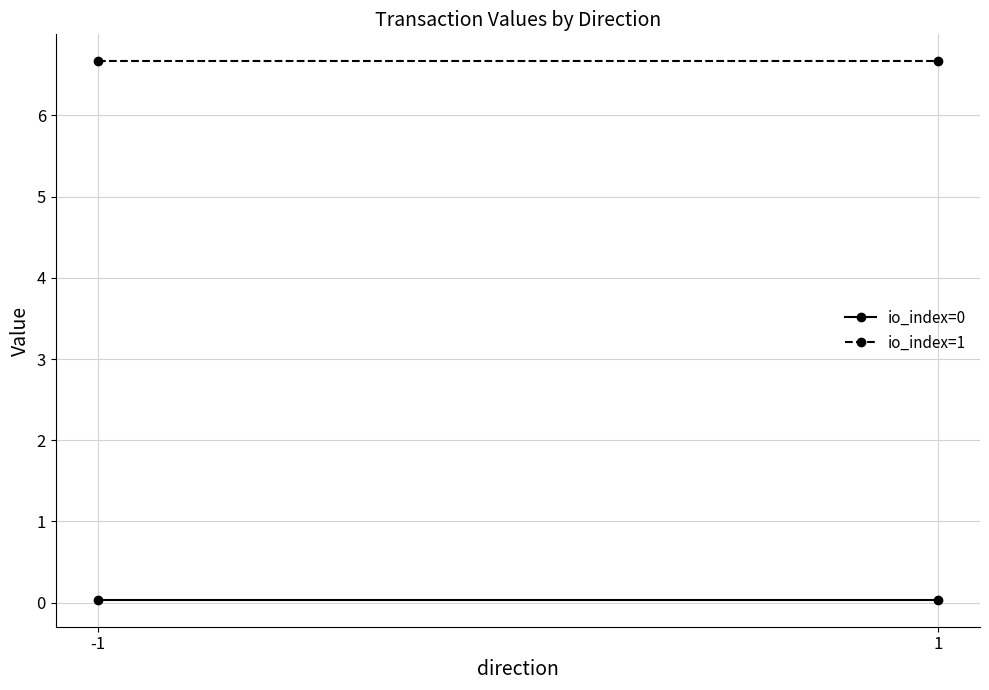

Between -1 and 1, which series saw the biggest shift?

io_index=0